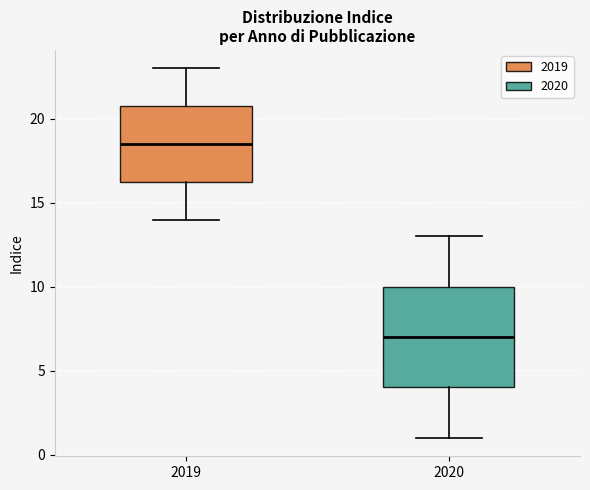

Reading left to right, transcribe this box plot: for each box, give where its median line is, the range the box spans, and where its two whiskers end, as read against the y-axis. The values are not printed on the chart, so give them approximately, as read against the axis.

2019: median 18.5, box 16.5 to 21.0, whiskers 14.0 to 23.0
2020: median 7.0, box 4.0 to 10.0, whiskers 1.0 to 13.0